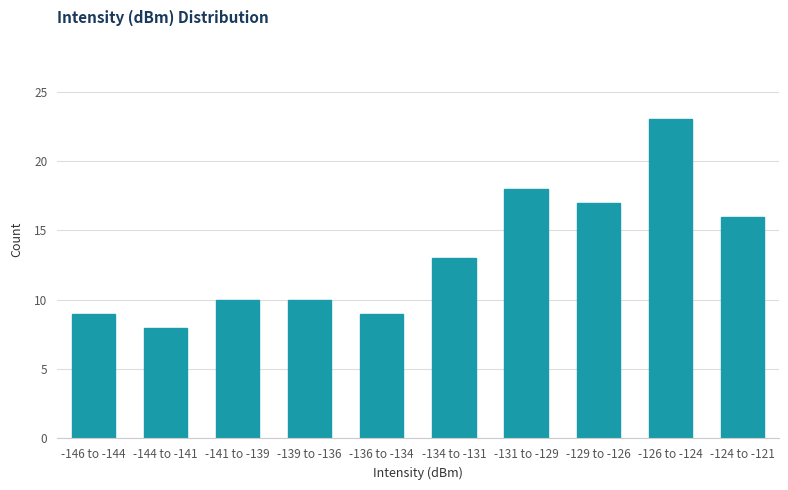

Reading left to right, transcribe all the data shown in this chart.

-146 to -144=9	-144 to -141=8	-141 to -139=10	-139 to -136=10	-136 to -134=9	-134 to -131=13	-131 to -129=18	-129 to -126=17	-126 to -124=23	-124 to -121=16